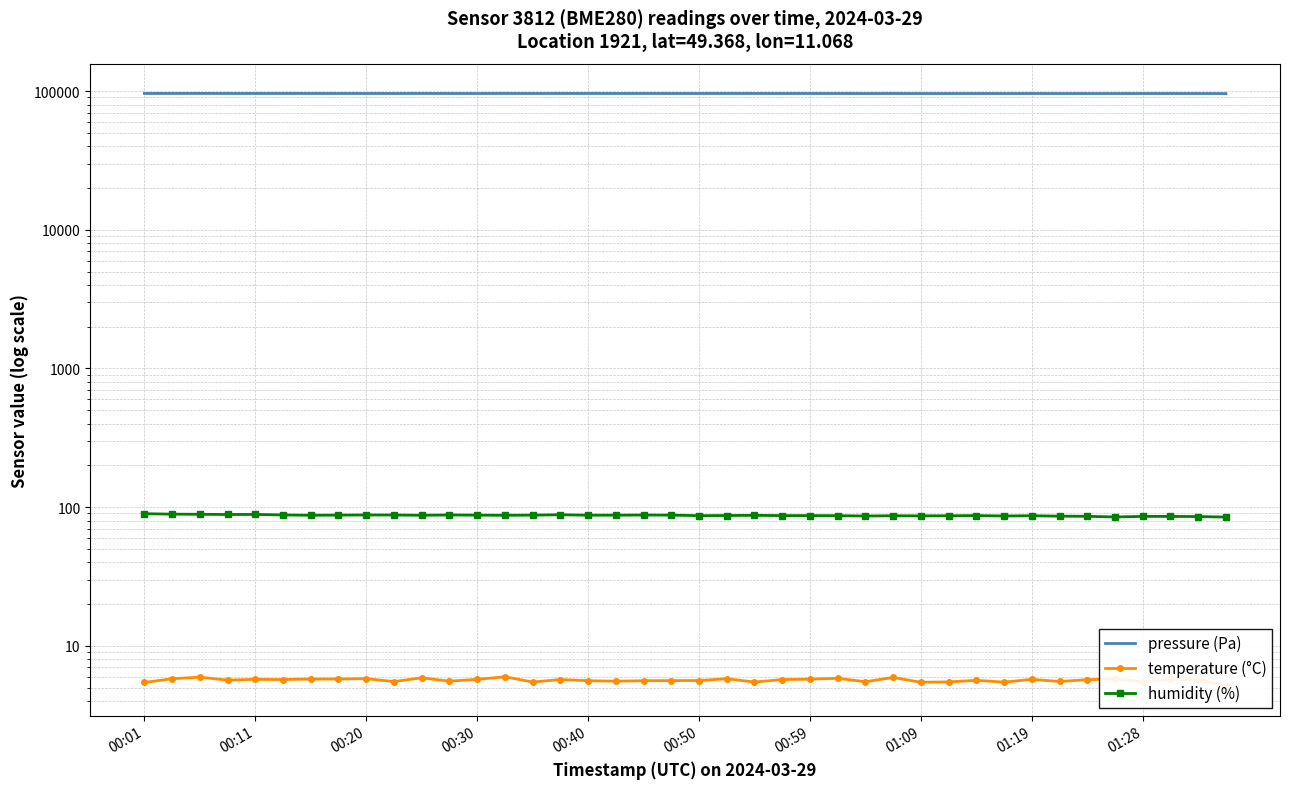

True or false: pressure (Pa) and temperature (°C) intersect in this chart.

False